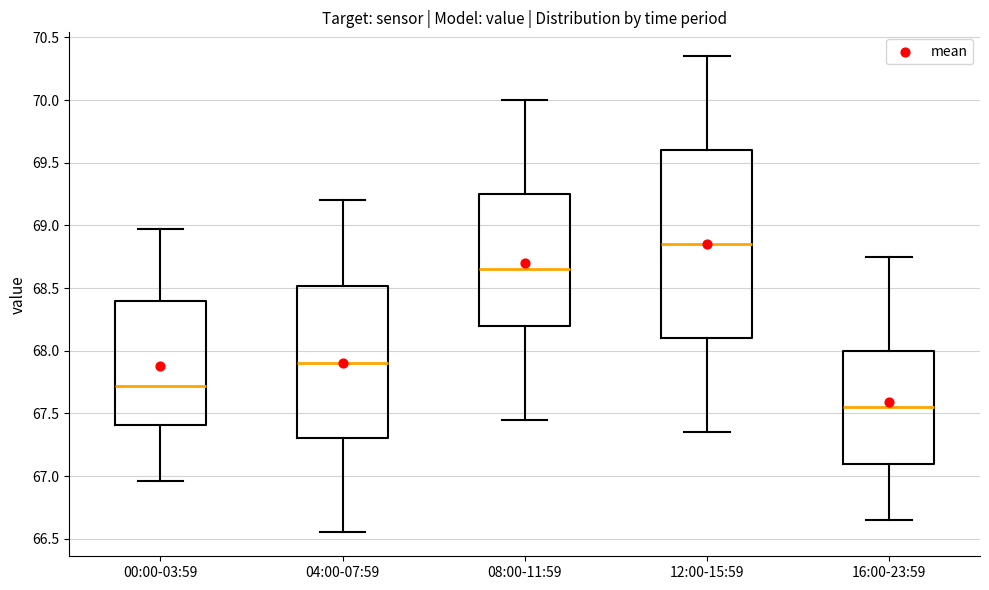

Reading left to right, read every box against the y-axis: the position of its median line, the range the box covers, and the ends of its whiskers. The values are not printed on the chart, so give them approximately, as read against the axis.

00:00-03:59: median 67.70, box 67.40 to 68.40, whiskers 66.95 to 68.95
04:00-07:59: median 67.90, box 67.30 to 68.50, whiskers 66.55 to 69.20
08:00-11:59: median 68.65, box 68.20 to 69.25, whiskers 67.45 to 70.00
12:00-15:59: median 68.85, box 68.10 to 69.60, whiskers 67.35 to 70.35
16:00-23:59: median 67.55, box 67.10 to 68.00, whiskers 66.65 to 68.75